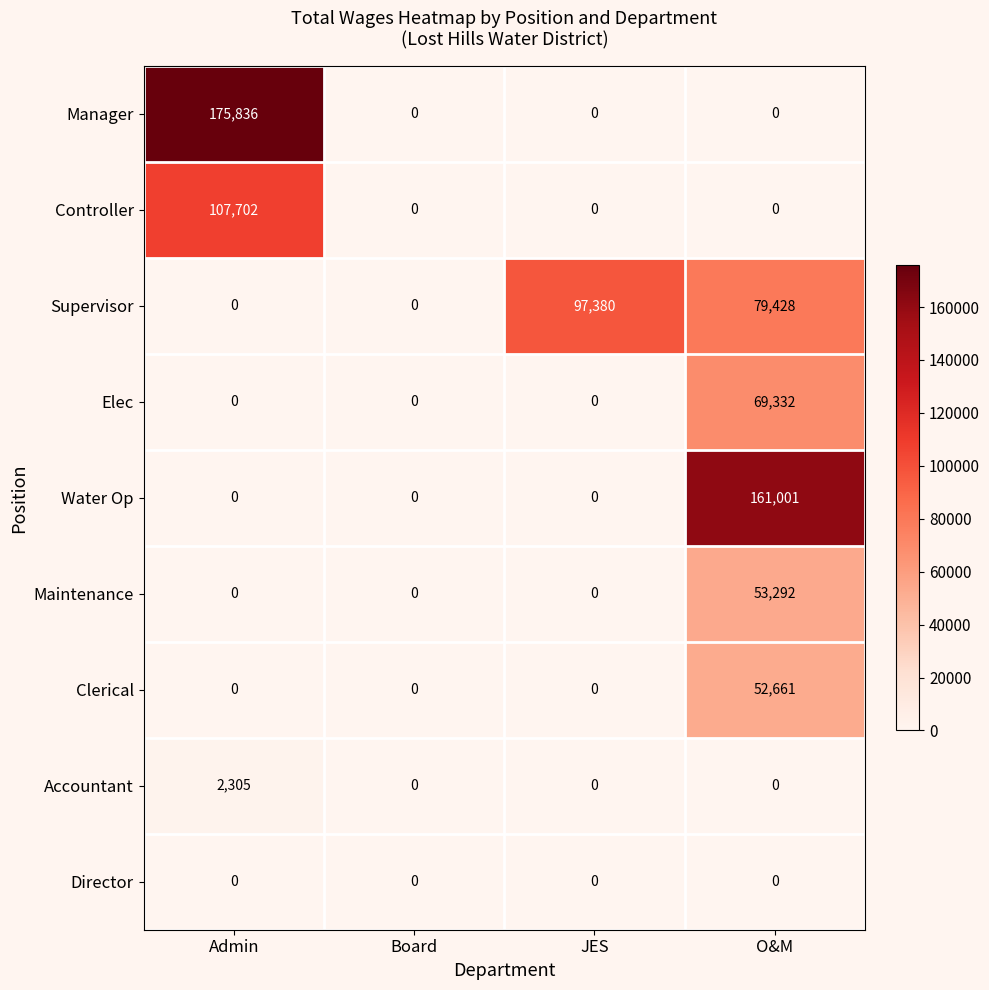

Which series has the widest spread of values?

Manager